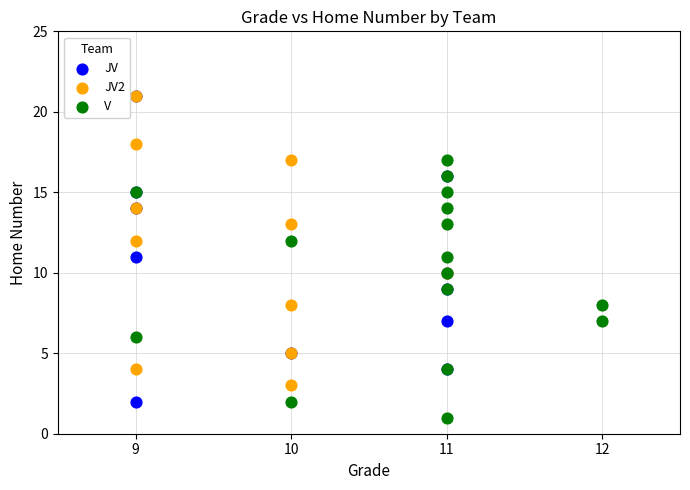

Which series has the largest Y range (max minus min)?

JV